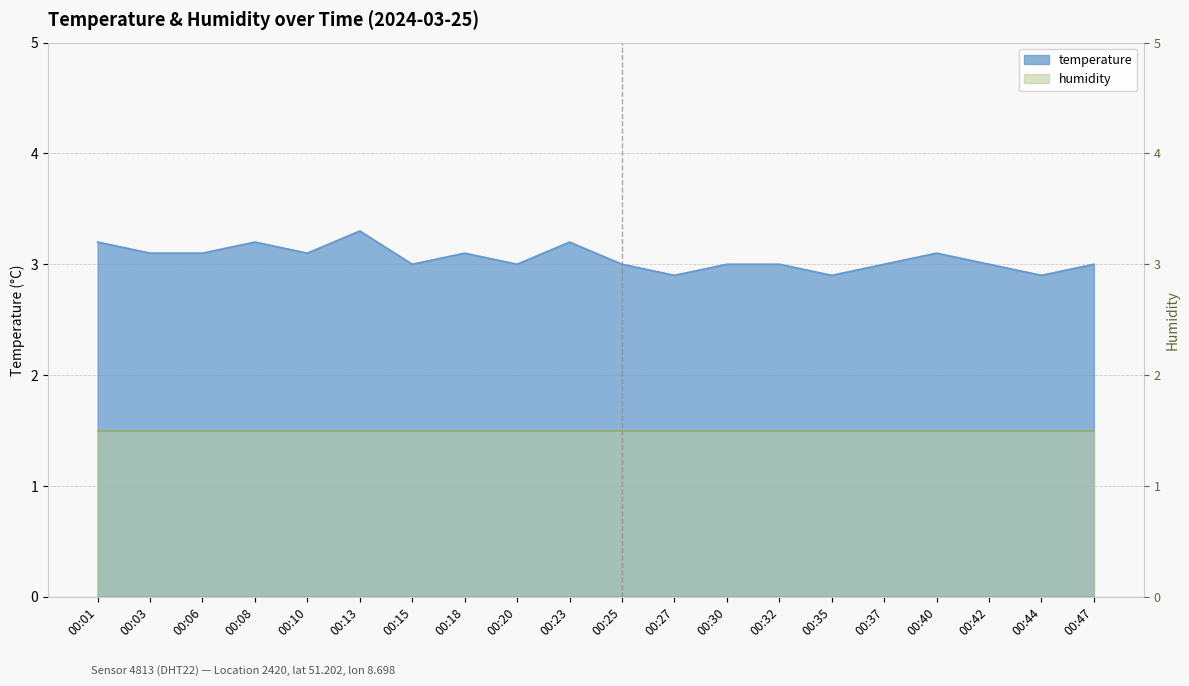

Between 00:32 and 00:20, which is larger?

00:32